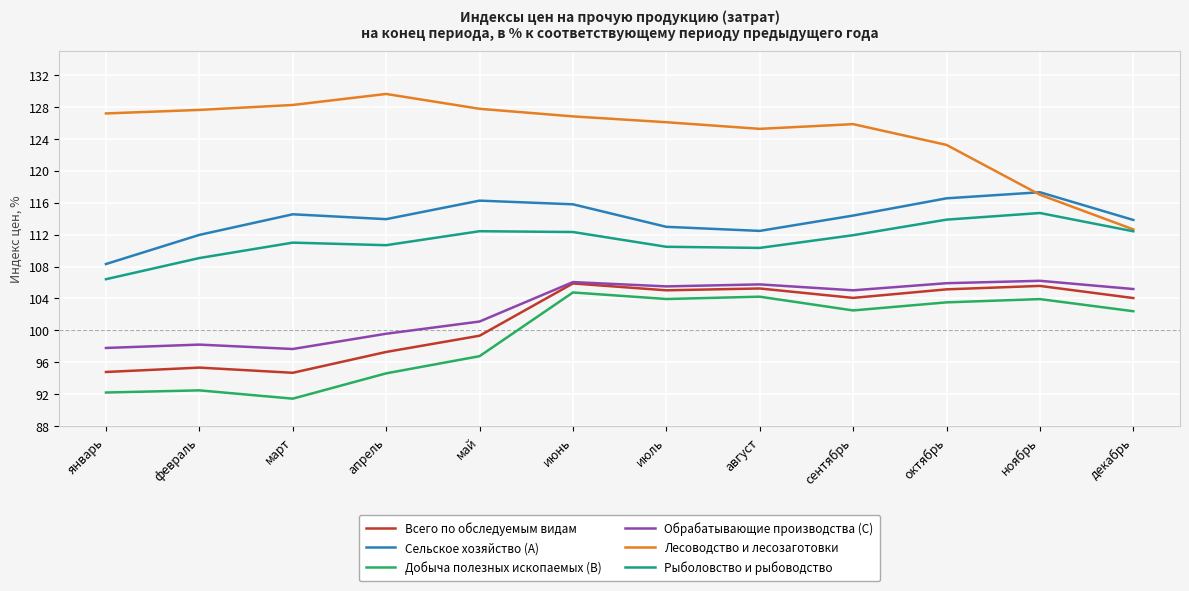

Which category has the highest value in the Рыболовство и рыбоводство series?

ноябрь